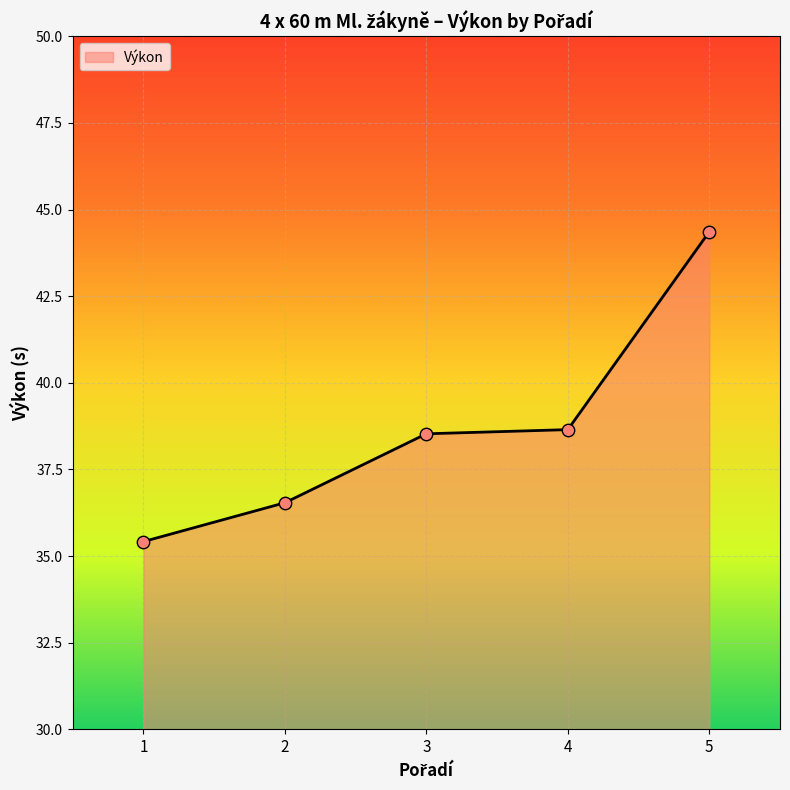

Approximately how many times larger is the value at 3 compared to 5?

0.9